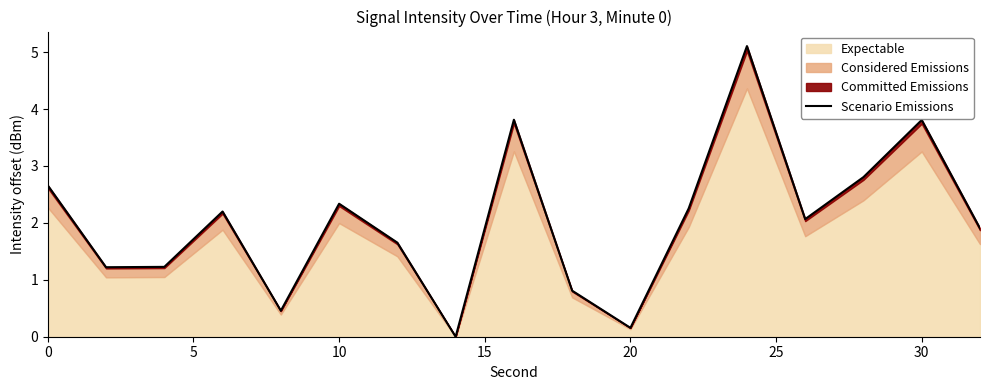

What is the sum of all values?

34.5